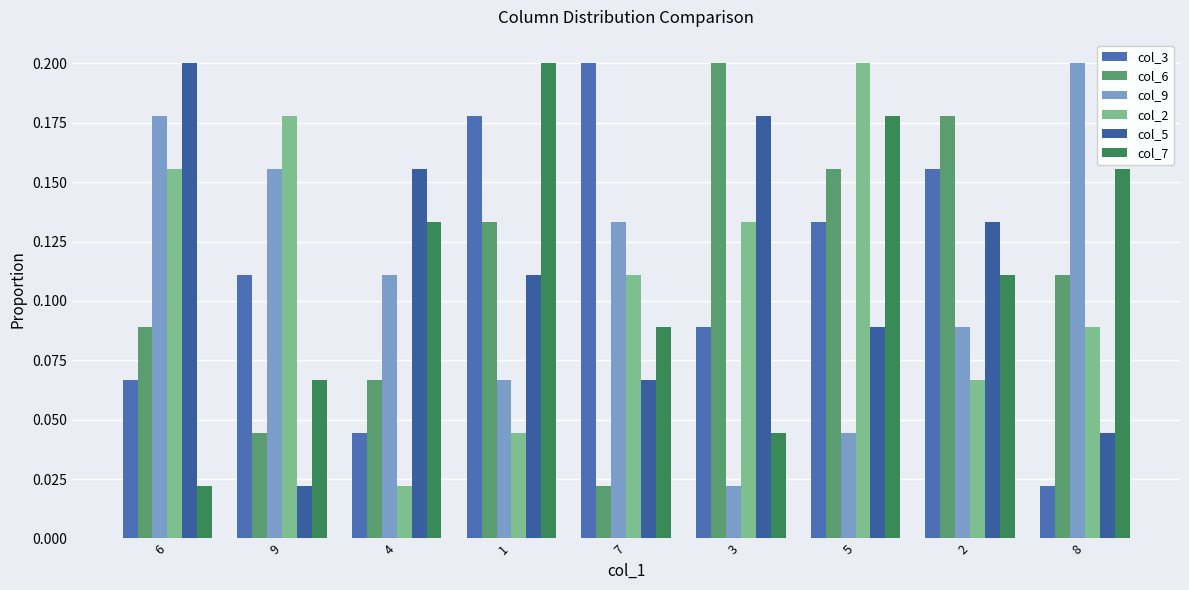

How many distinct data groups are displayed?

6